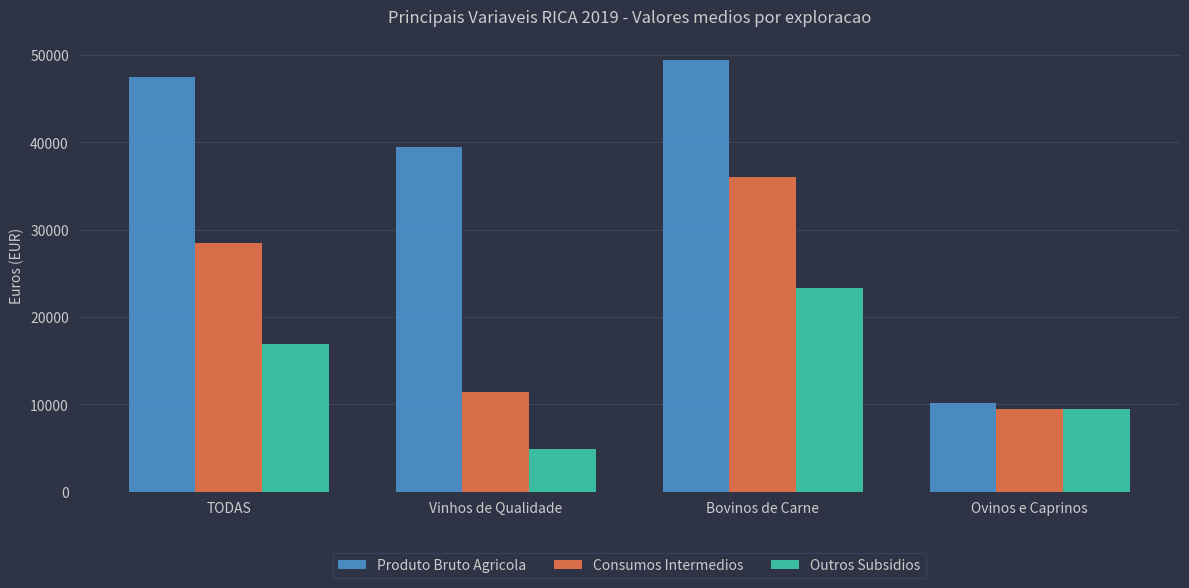

Are the bars grouped side by side (vs. stacked)?

Yes